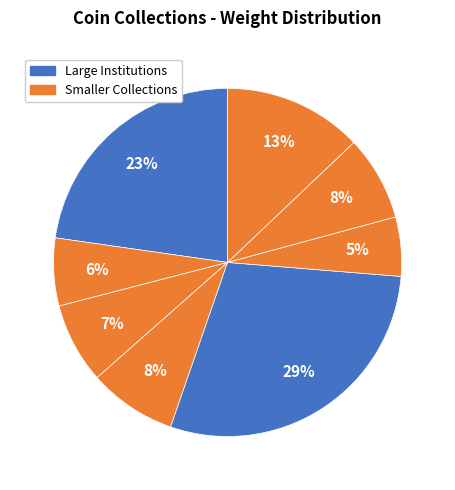

Count the number of slices in the pie.

8